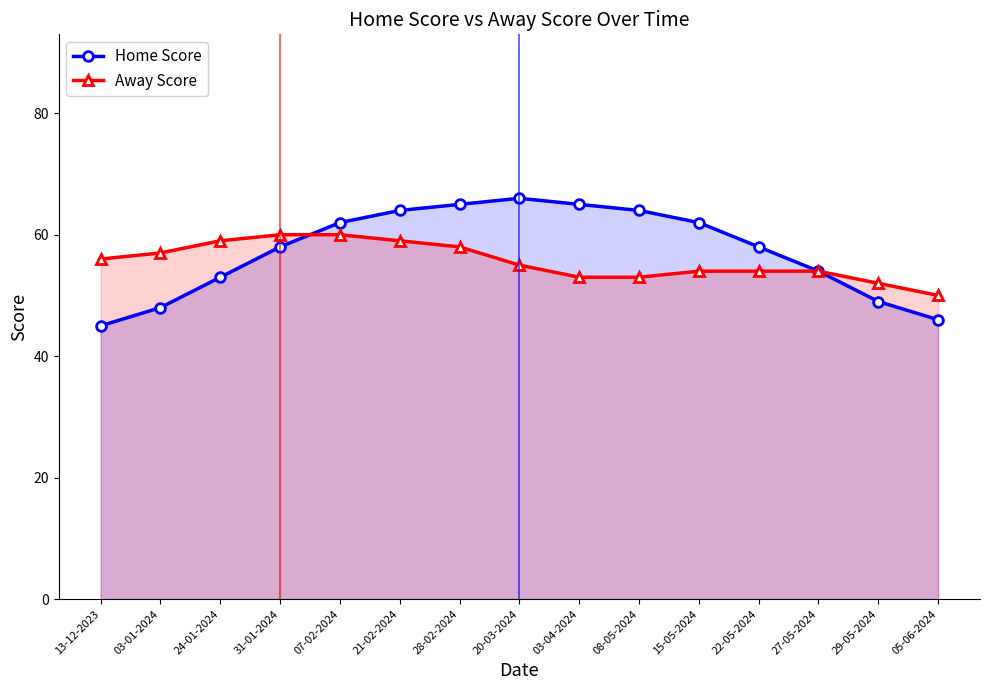

Reading left to right, what are all the values shown in this chart?

Home Score: 45	48	53	58	62	64	65	66	65	64	62	58	54	49	46
Away Score: 56	57	59	60	60	59	58	55	53	53	54	54	54	52	50